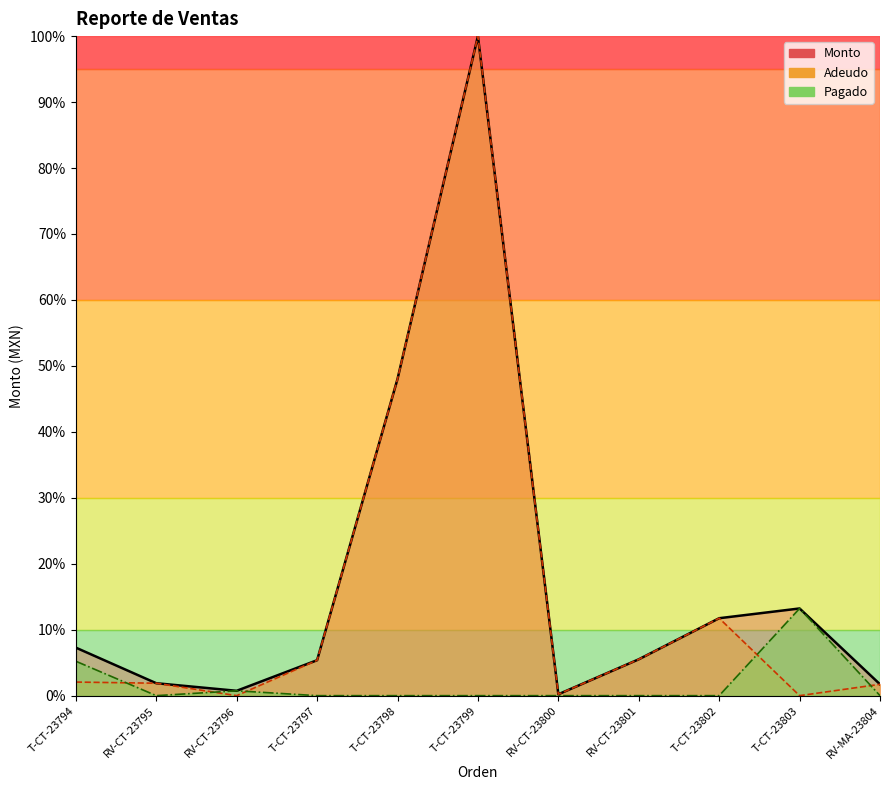

The value of Monto at RV-CT-23796 is 0.7. True or false?

True